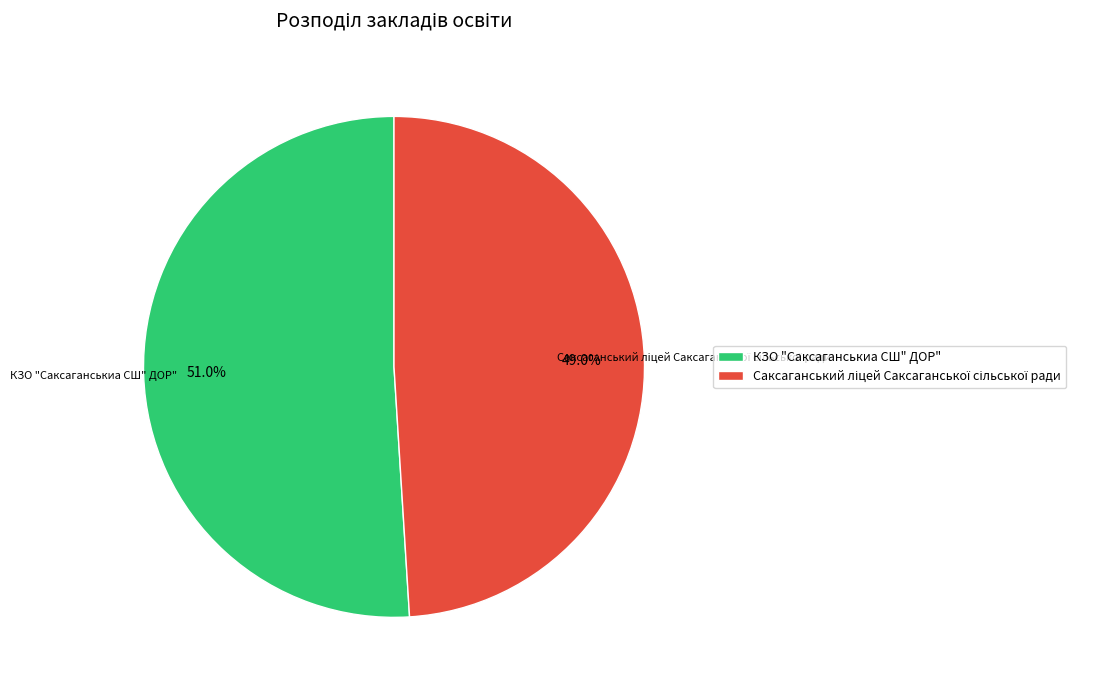

What is the largest slice in the pie chart?

КЗО "Саксаганськиа СШ" ДОР"